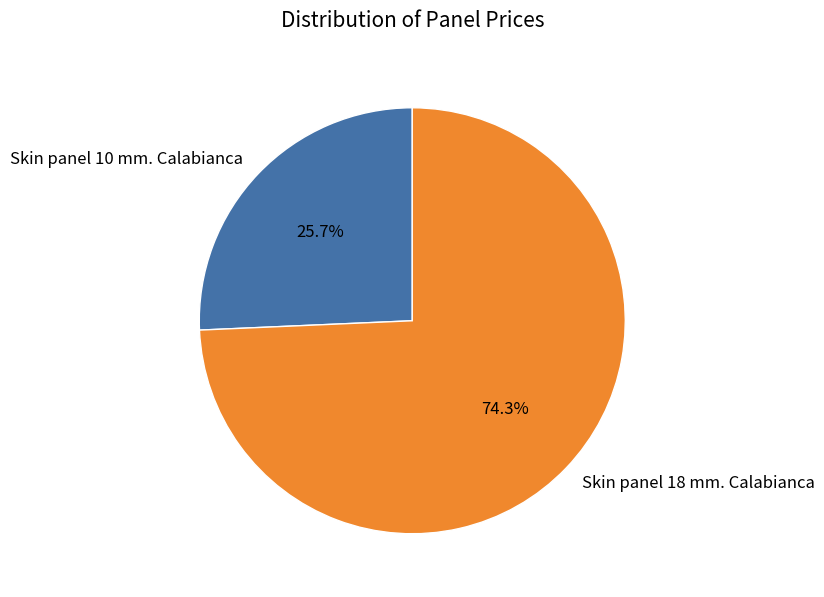

What is the majority slice?

Skin panel 18 mm. Calabianca